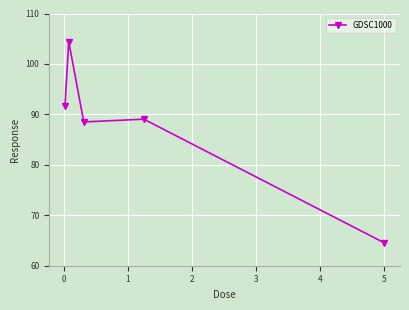

True or false: the data has more than 0 interior local peaks.

True